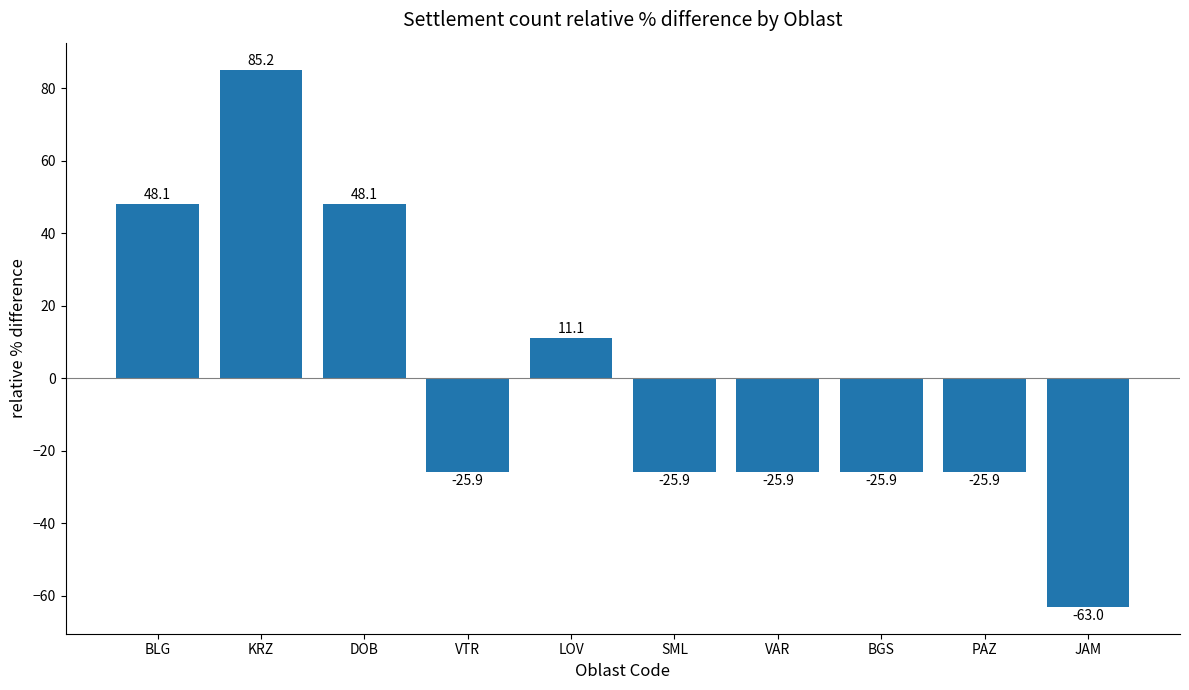

What is the change in value from BLG to LOV?

-37.0